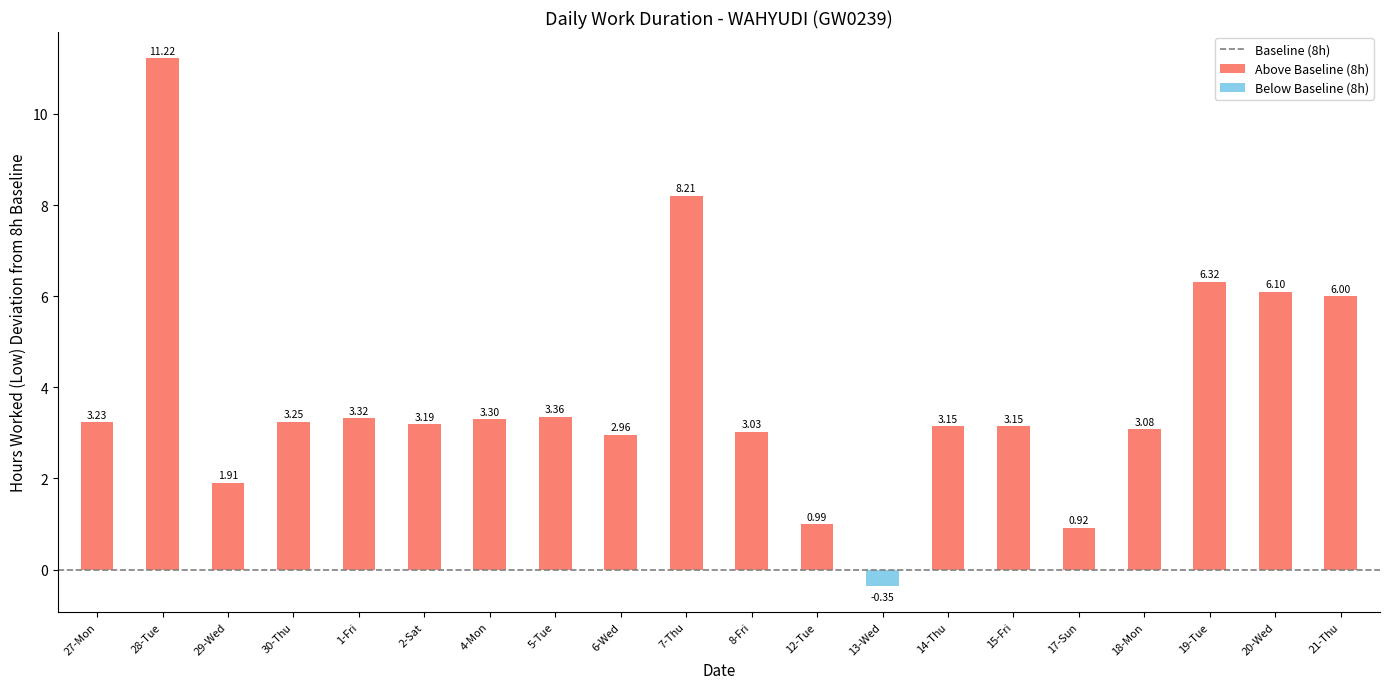

What is the sum of the values at 5-Tue and 17-Sun?

4.3